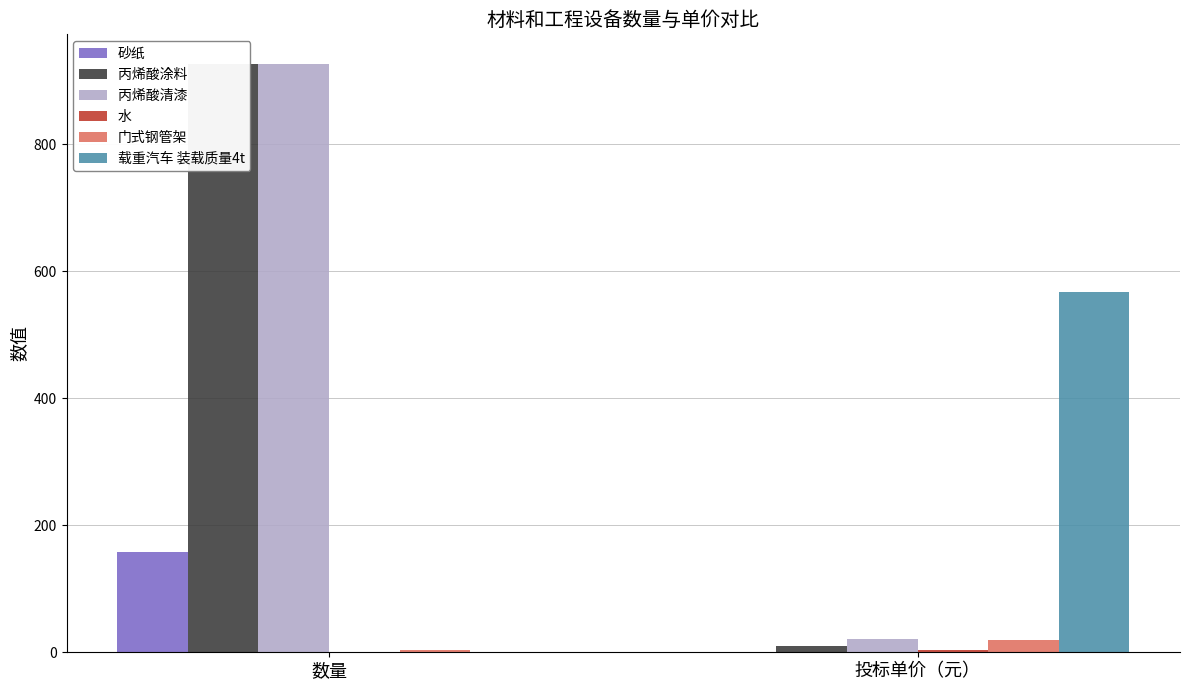

Which series has the largest total across all categories?

丙烯酸清漆